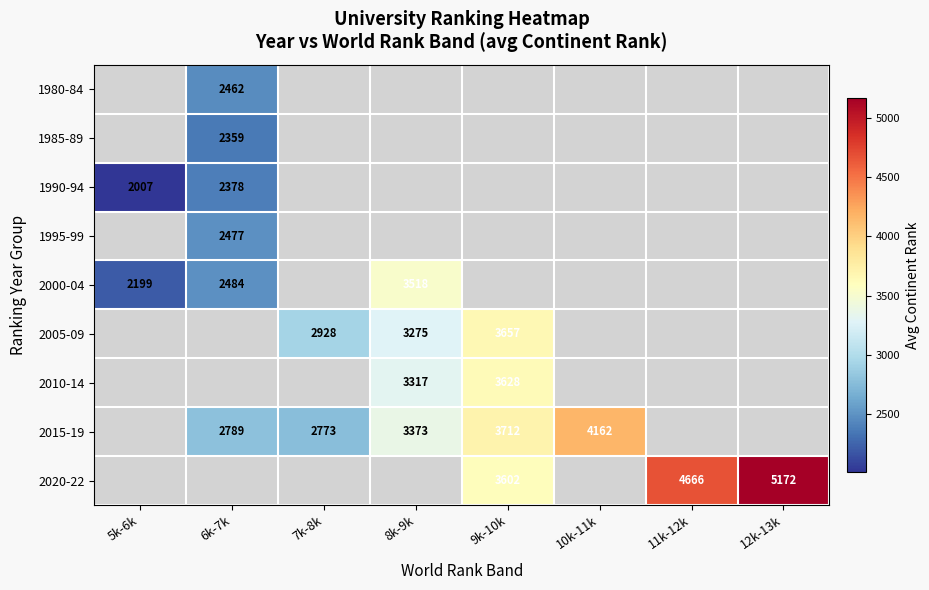

Which category has the lowest value across all series?

5k-6k